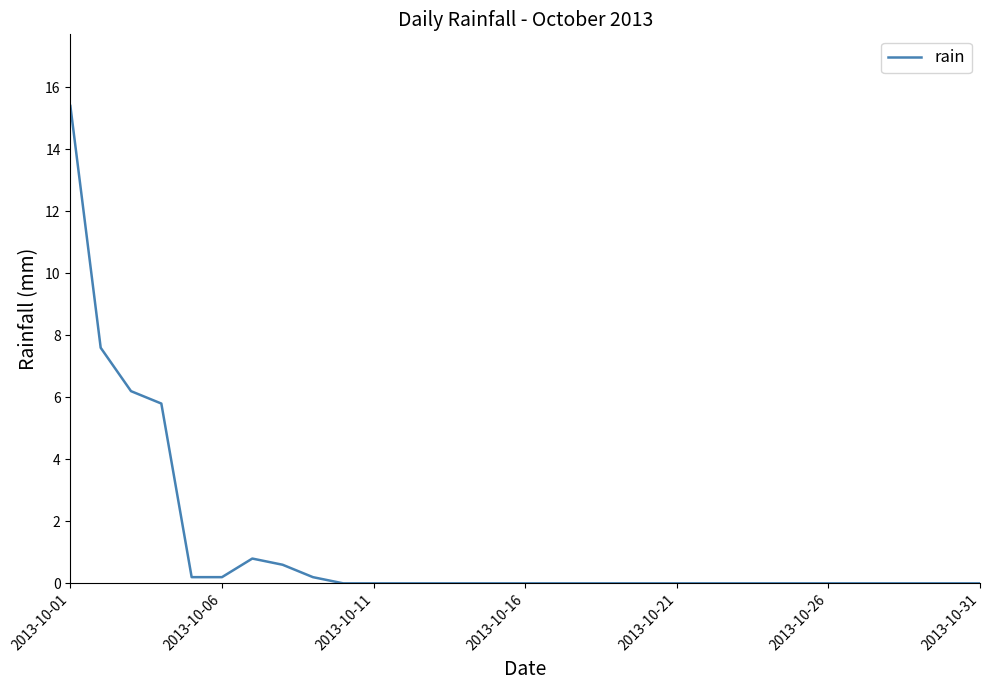

What is the difference between the maximum and minimum values?

15.4